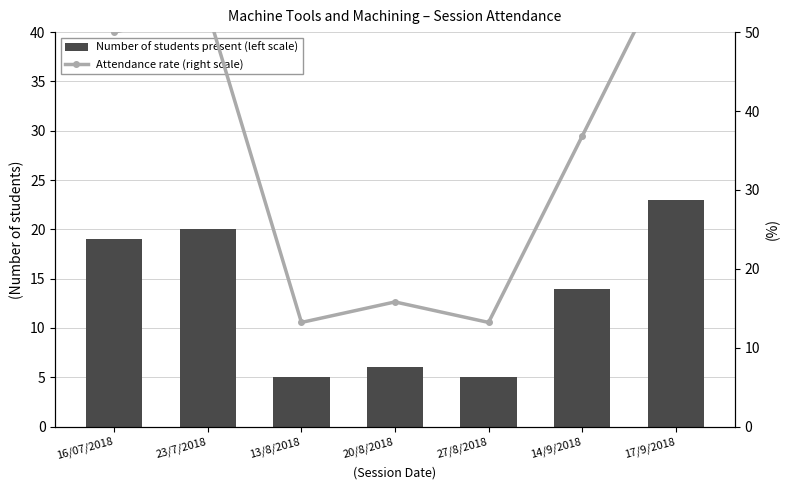

Between 13/8/2018 and 17/9/2018, which is larger?

17/9/2018